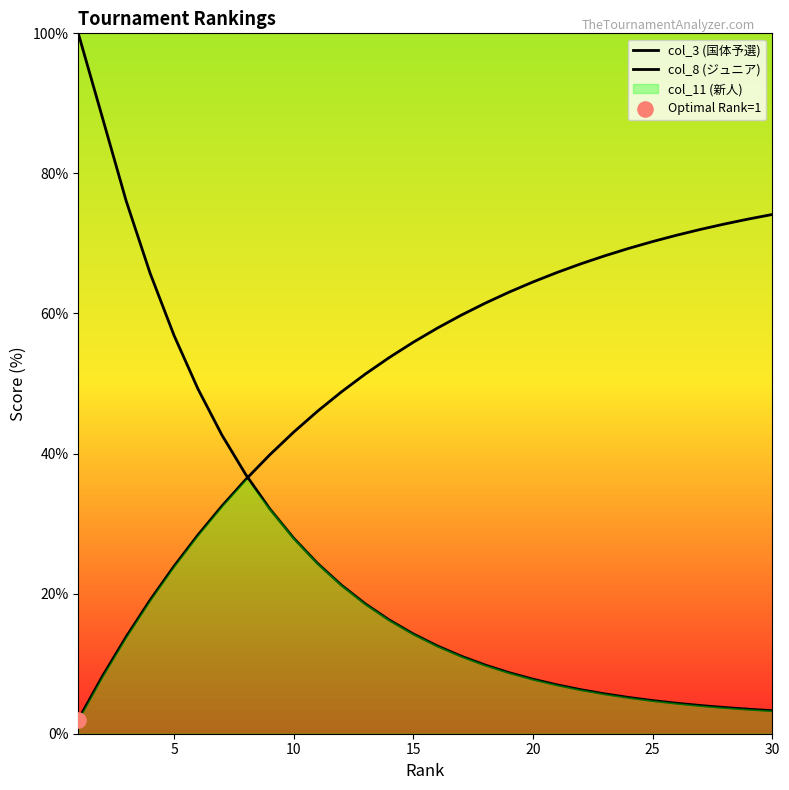

Which series contains the lowest Y value?

col_8 (ジュニア)